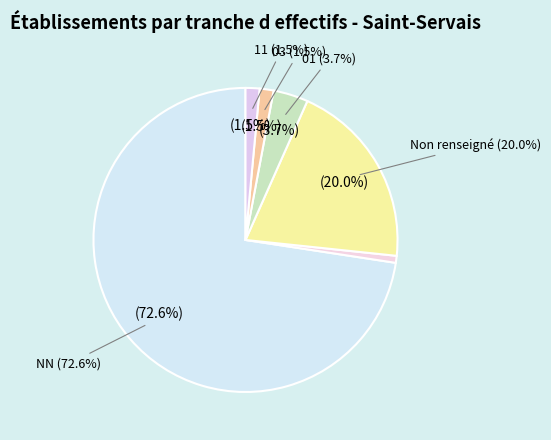

To the nearest percent, what is the combined percentage of 03 and 02?

2%